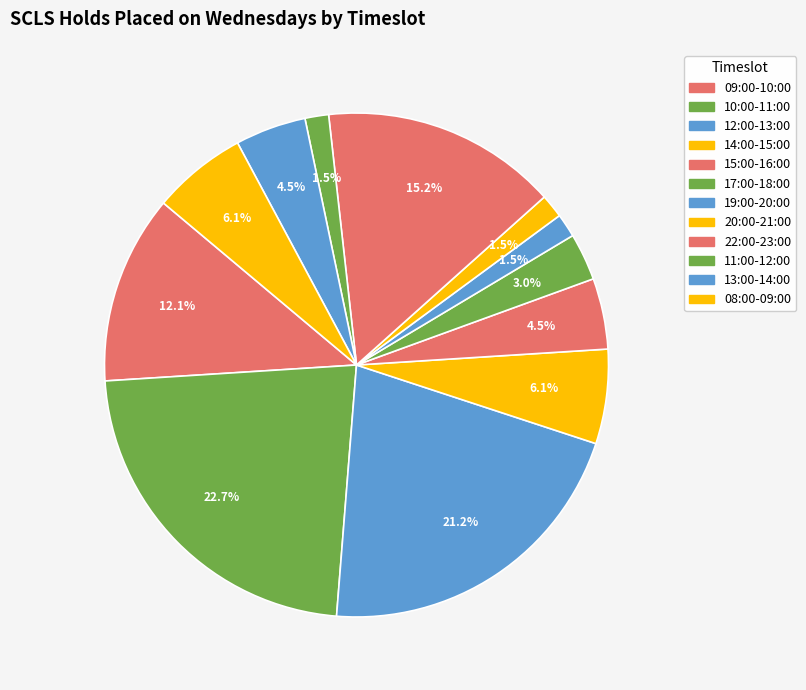

To the nearest percent, what is the difference between the largest and smallest slice percentages?

21%